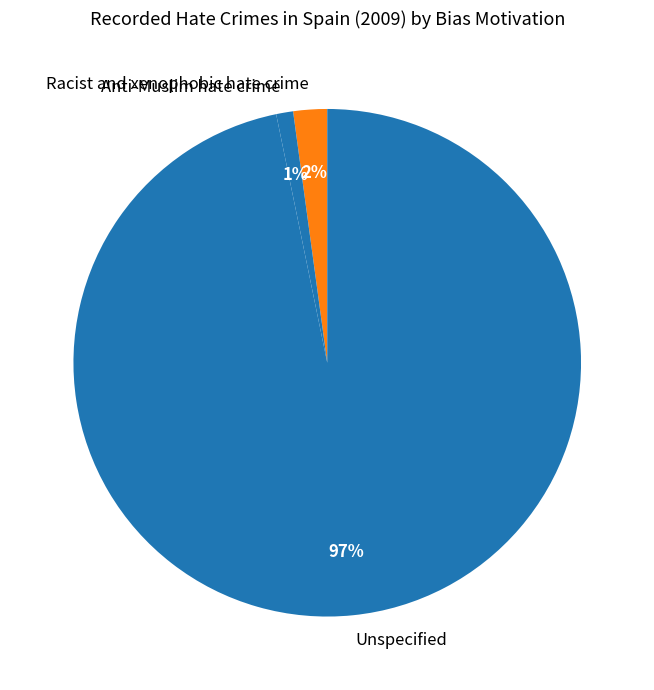

Is it true that Unspecified is 91% of the pie?

False